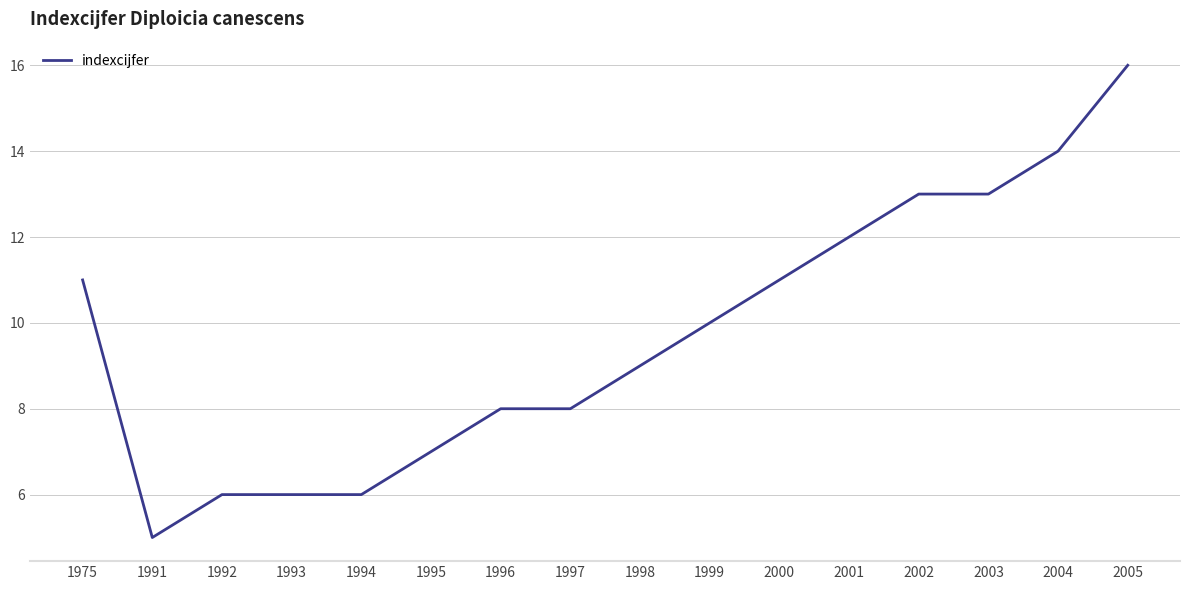

At which category does the chart reach its minimum across all series?

1991